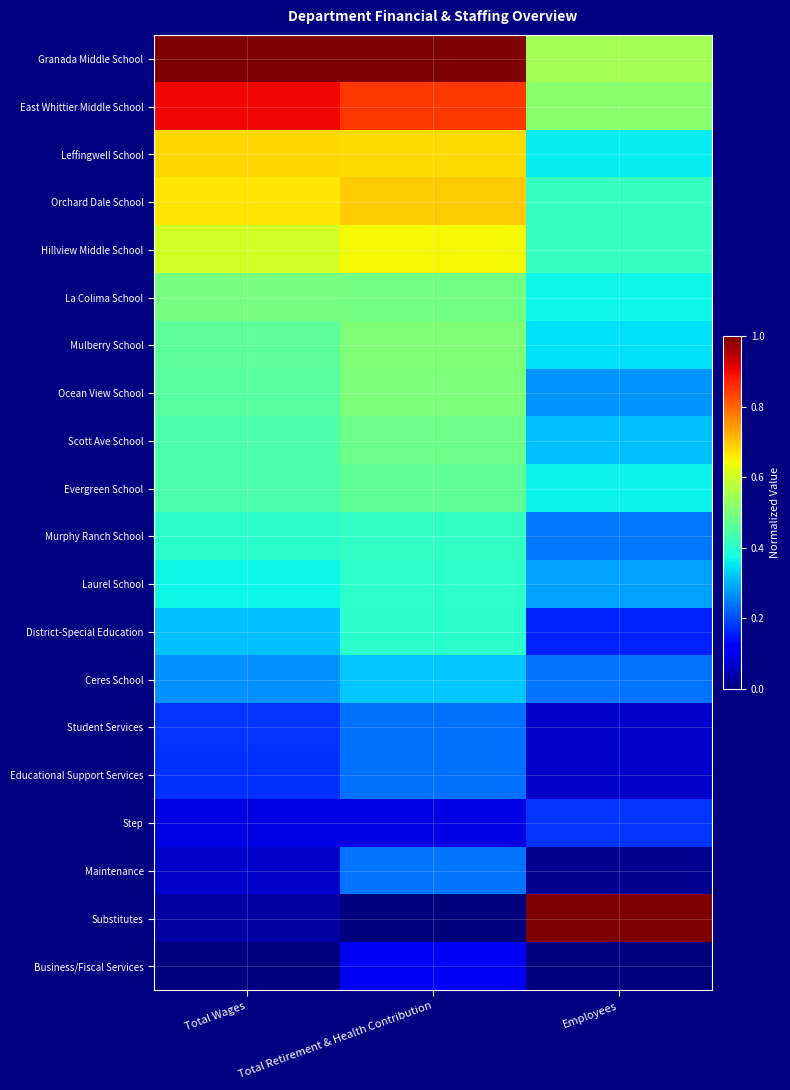

At which category is the sum across all series the highest?

Total Retirement & Health Contribution